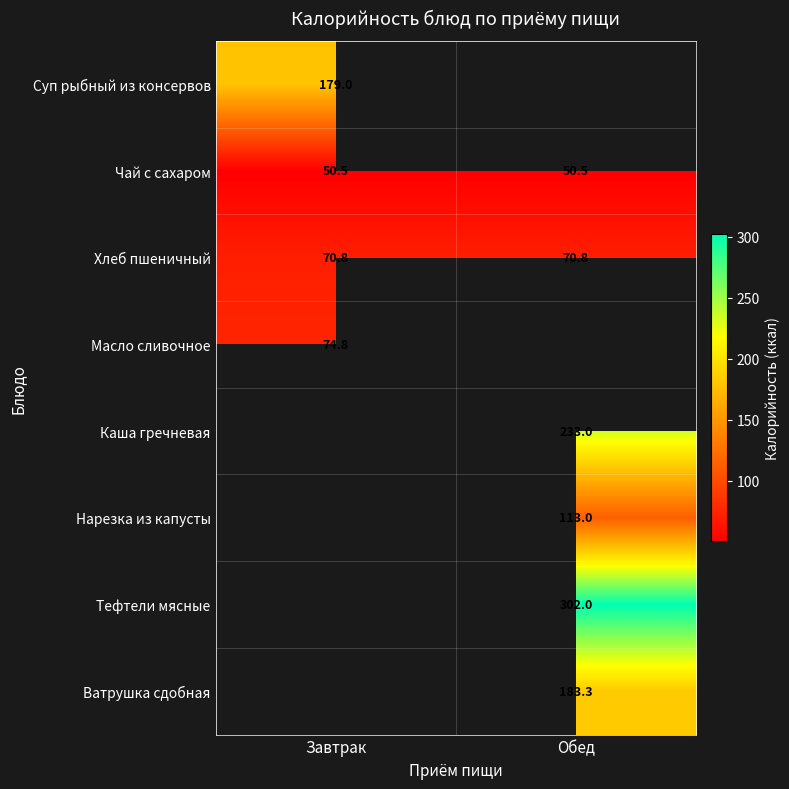

True or false: Нарезка из капусты has a value of 113.0 at Обед.

True